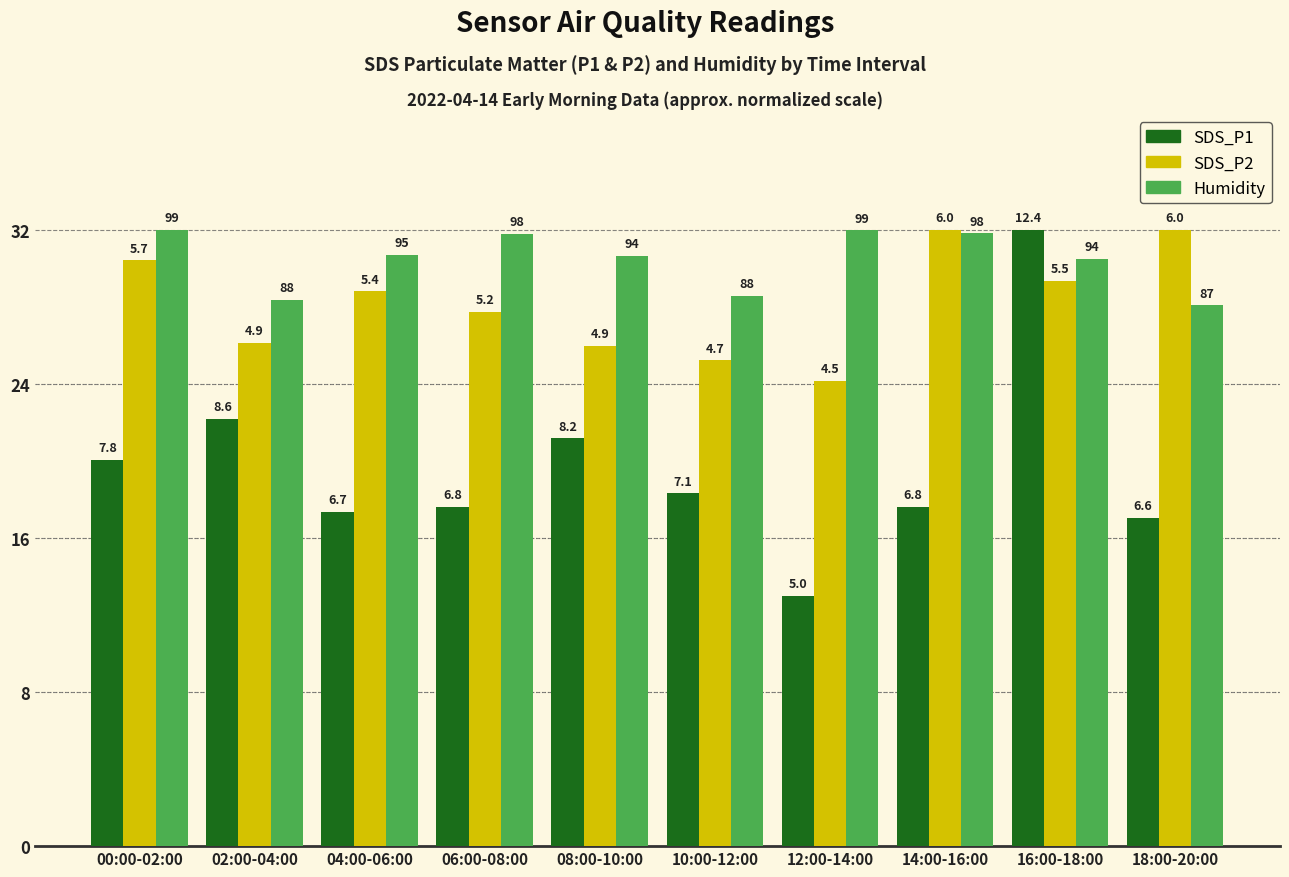

Are the bars grouped side by side (vs. stacked)?

Yes